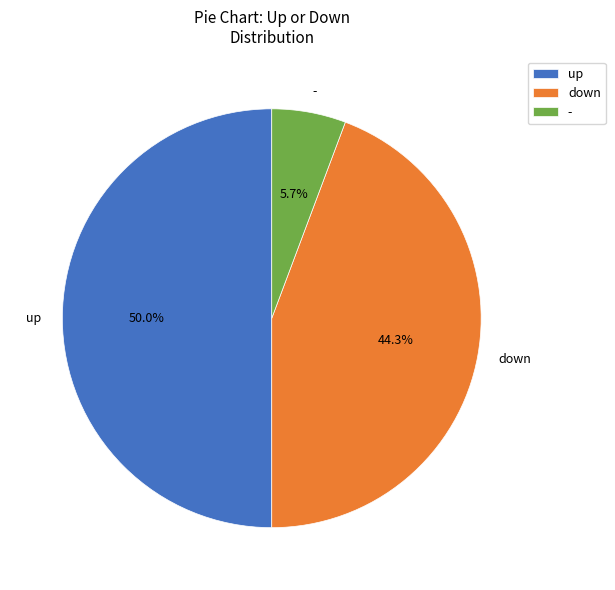

To the nearest percent, what is the difference between the largest and smallest slice percentages?

44%